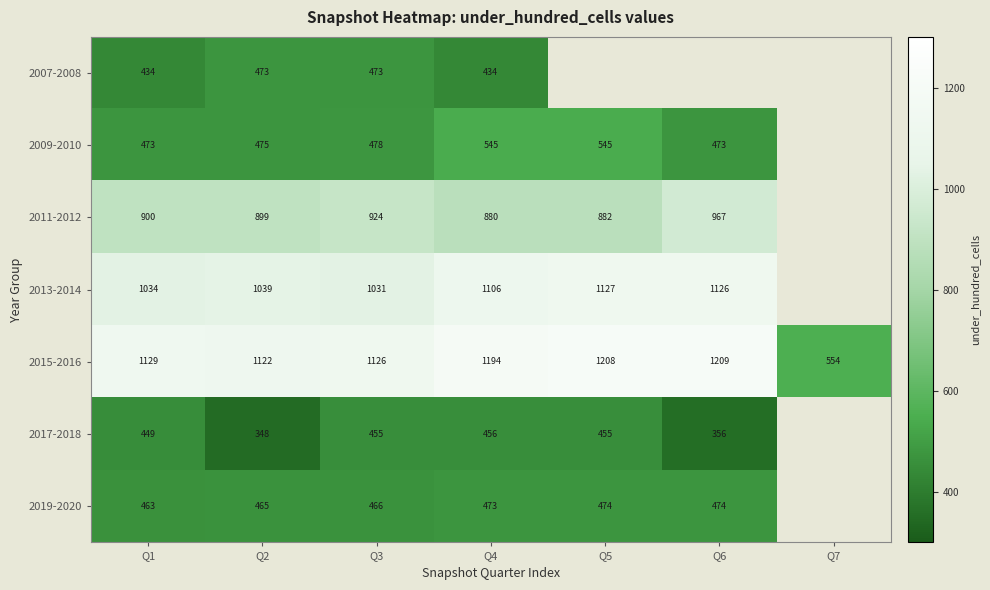

Rank the series at Q2 from lowest to highest value.

2017-2018, 2019-2020, 2007-2008, 2009-2010, 2011-2012, 2013-2014, 2015-2016